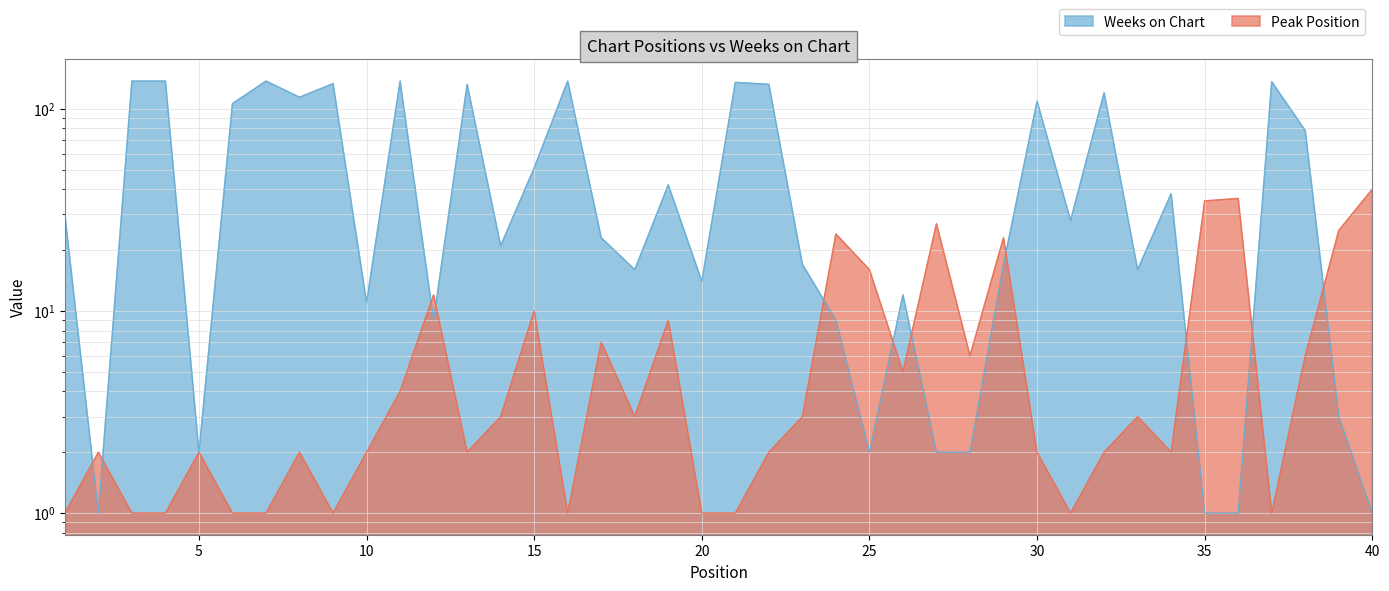

How many lines are shown in the chart?

2